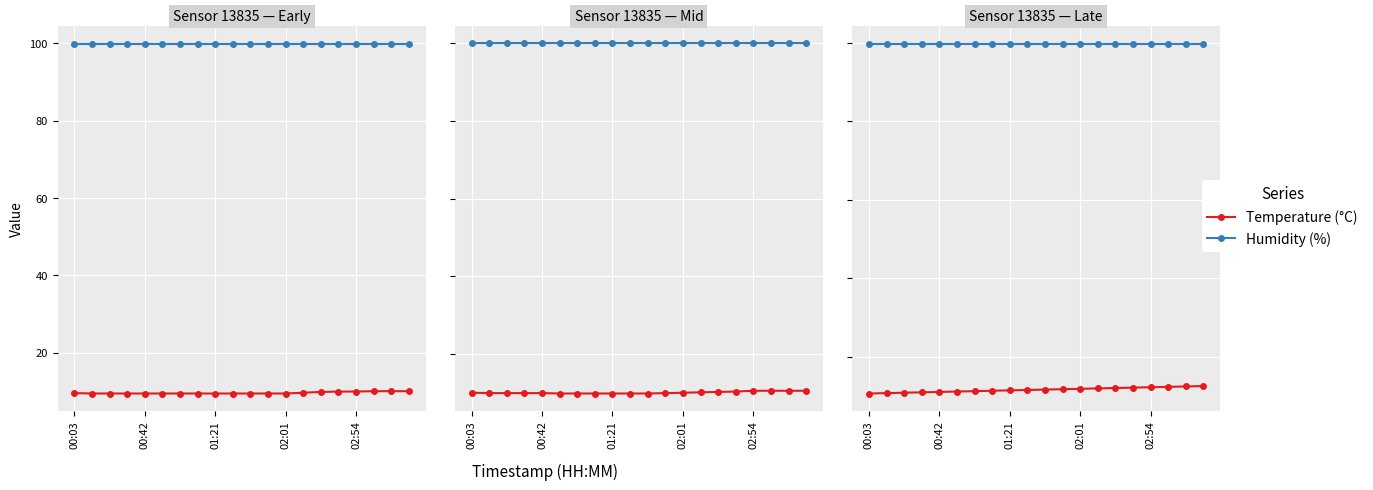

Where is Humidity (%) nearest to the value 99?

00:03